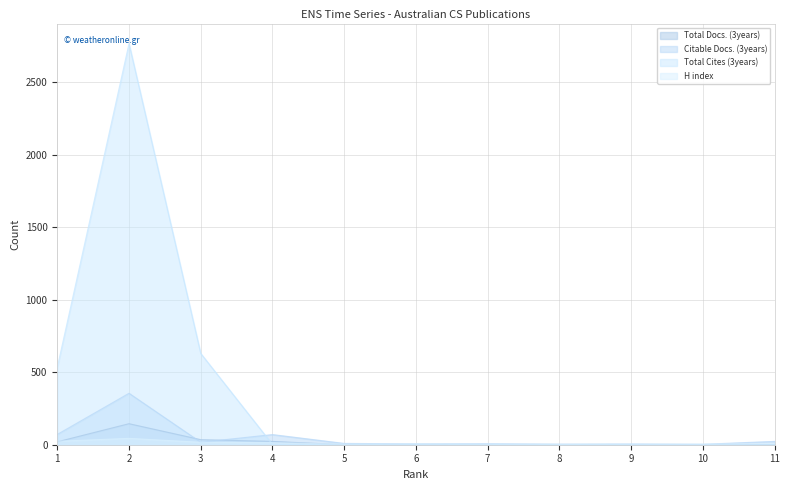

The value of Citable Docs. (3years) at 1 is 116. True or false?

False